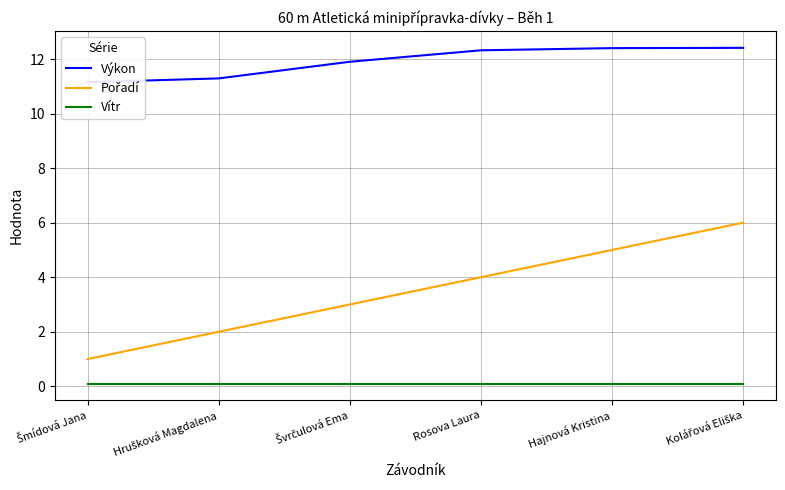

True or false: Pořadí and Vítr intersect in this chart.

False